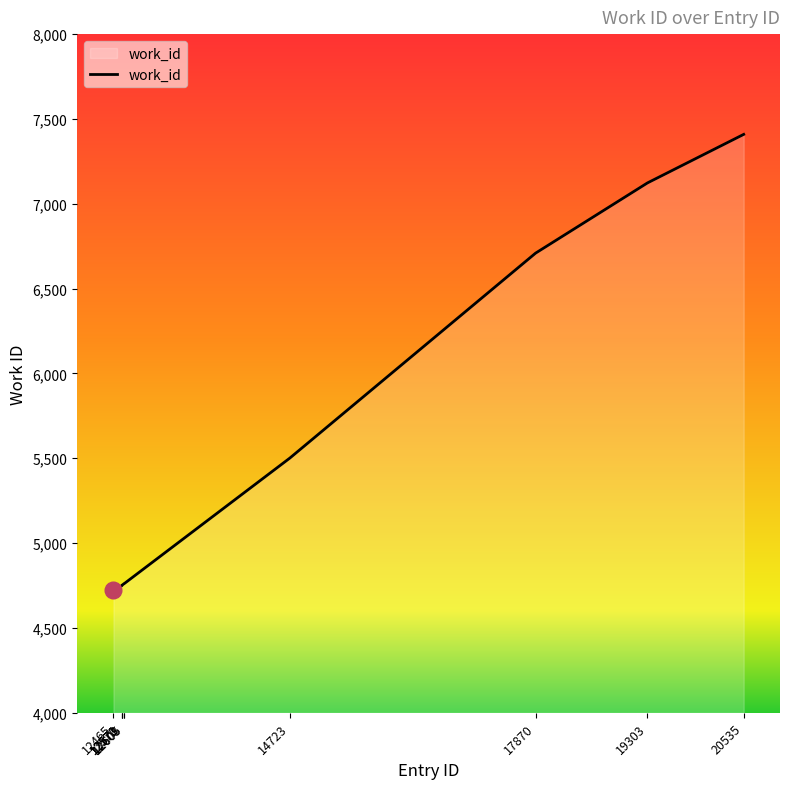

At which label is the value closest to 6067?

14723